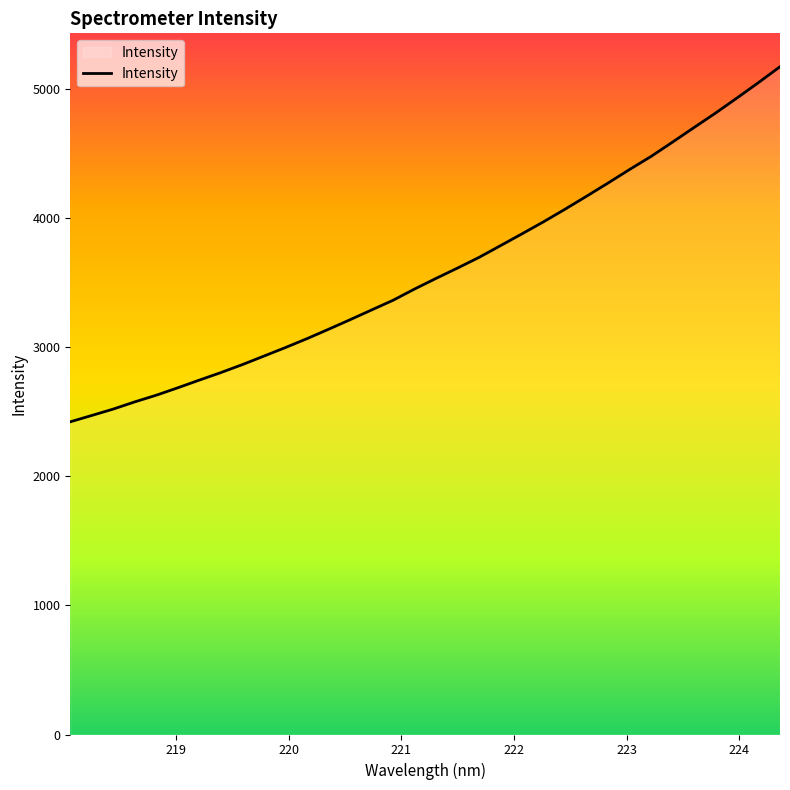

What is the minimum value shown in the chart?

2423.4